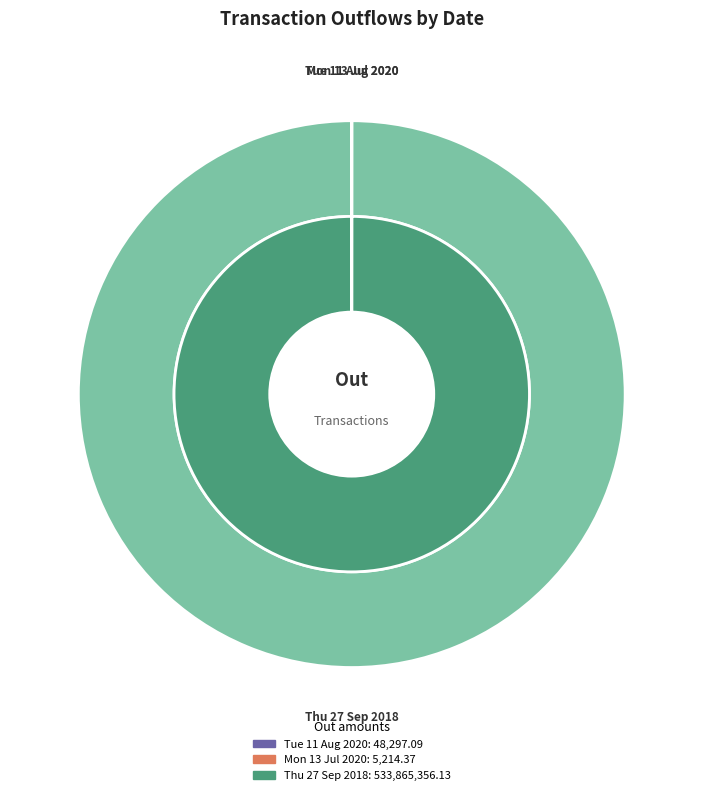

What is the total percentage of Thu 27 Sep 2018 and Tue 11 Aug 2020?

100.0%